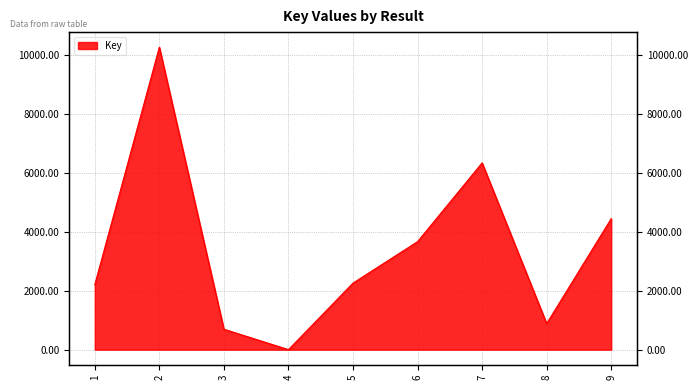

Is it true that the value at 4 is 0?

True